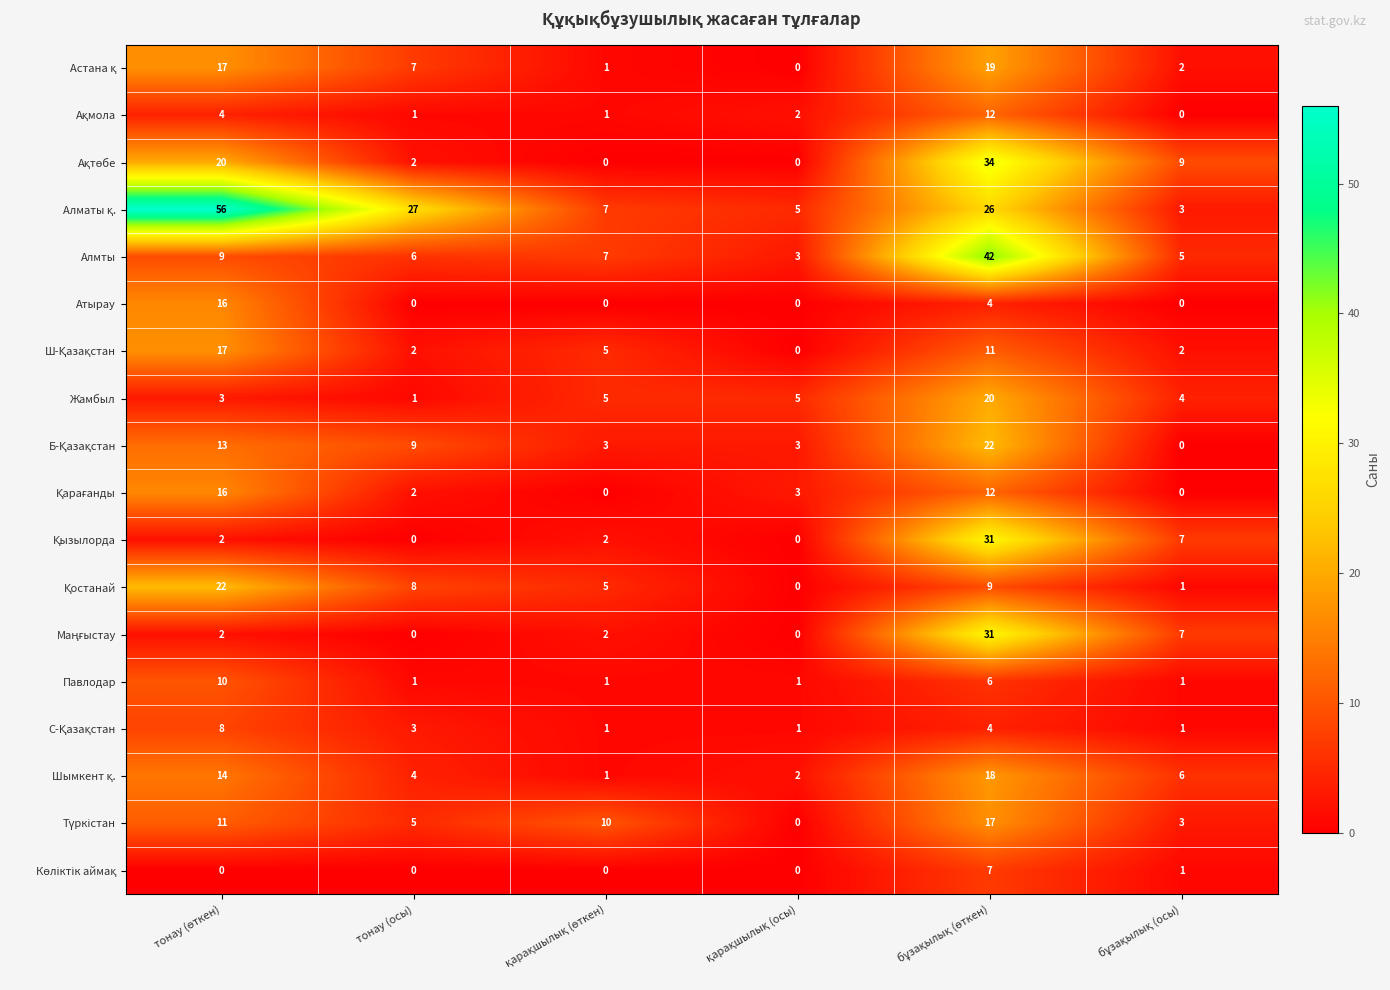

At which category is the sum across all series the highest?

бұзақылық (өткен)